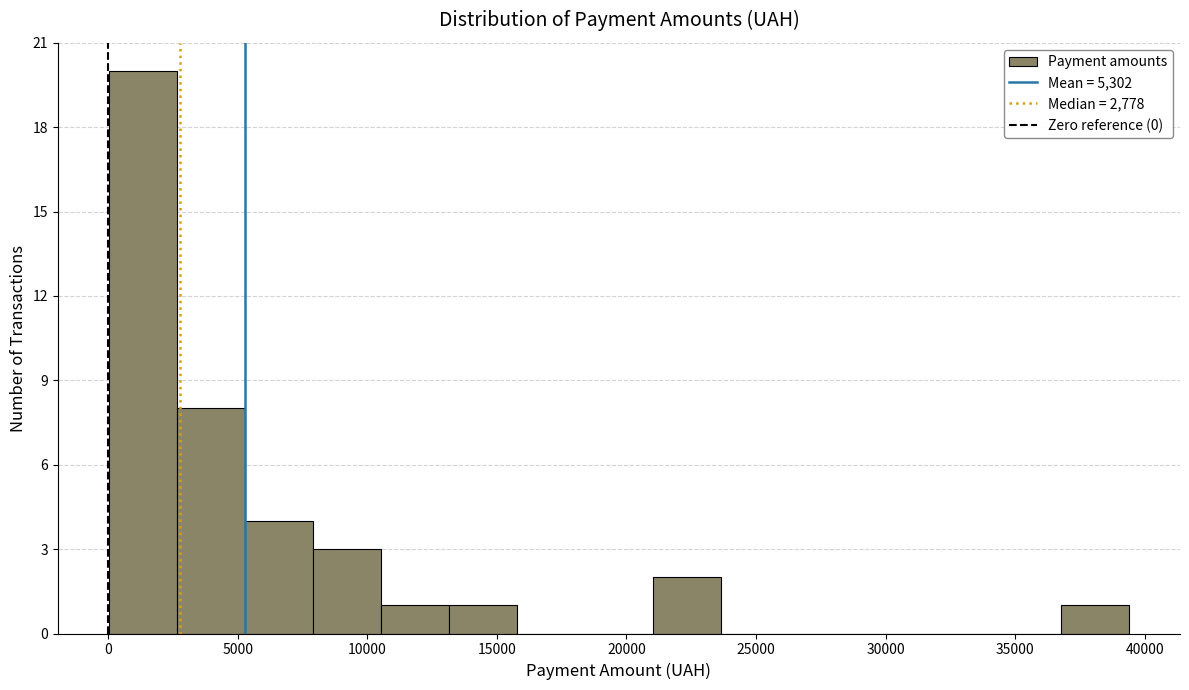

How tall is the bar that spans 0 to 2500 on the x-axis? Neither the bar edges nor the heights are printed on the chart, so give them approximately, as read against the axes.

20